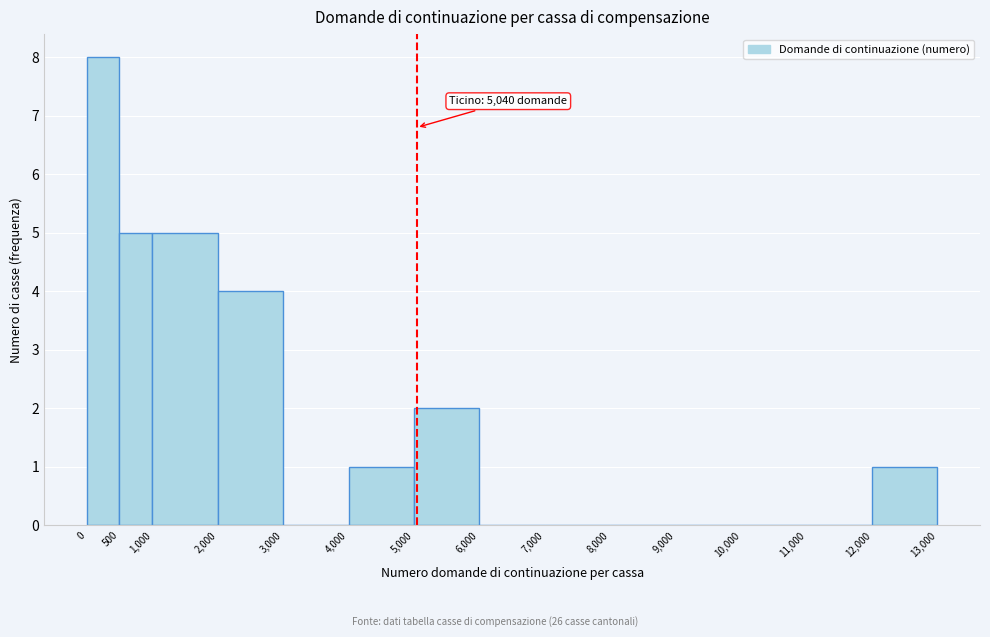

Over which range of the x-axis is the bar tallest?

0 to 500